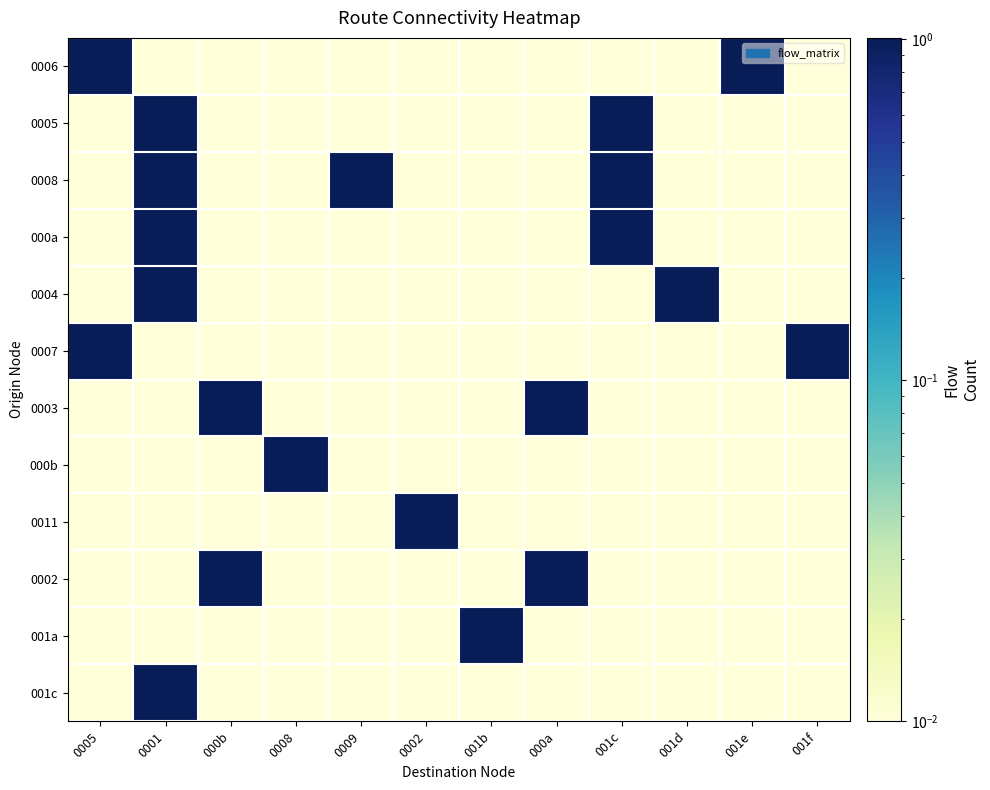

Rank the series at 001f from highest to lowest value.

0007, 0006, 0005, 0008, 000a, 0004, 0003, 000b, 0011, 0002, 001a, 001c